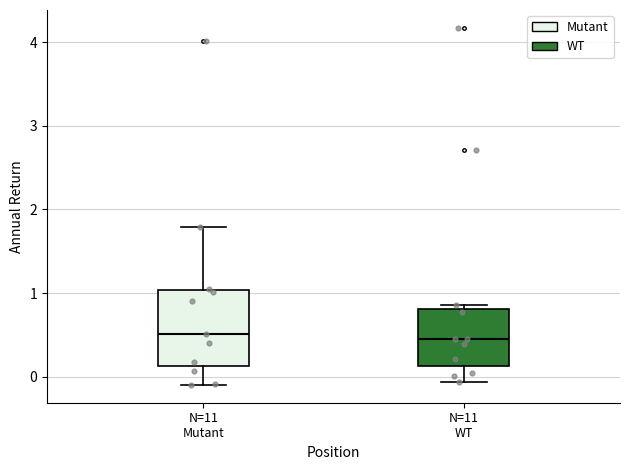

Where is the lower edge of the box for N=11 Mutant on the y-axis? The values are not printed on the chart, so give them approximately, as read against the axis.

0.1